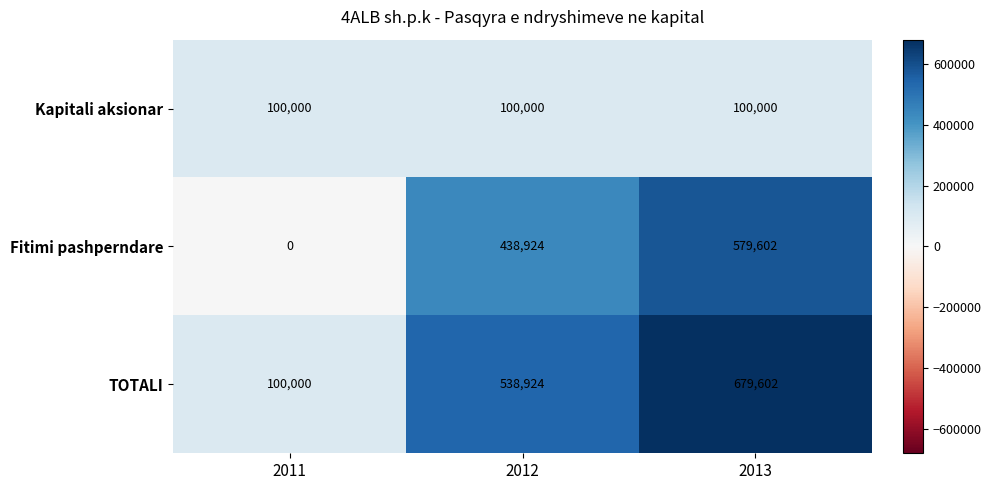

Rank the series by their average value, from highest to lowest.

TOTALI, Fitimi pashperndare, Kapitali aksionar